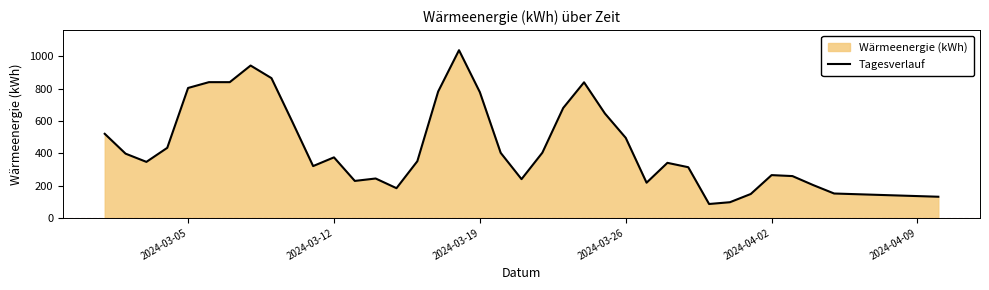

What is the value of the 31st point from the left?

97